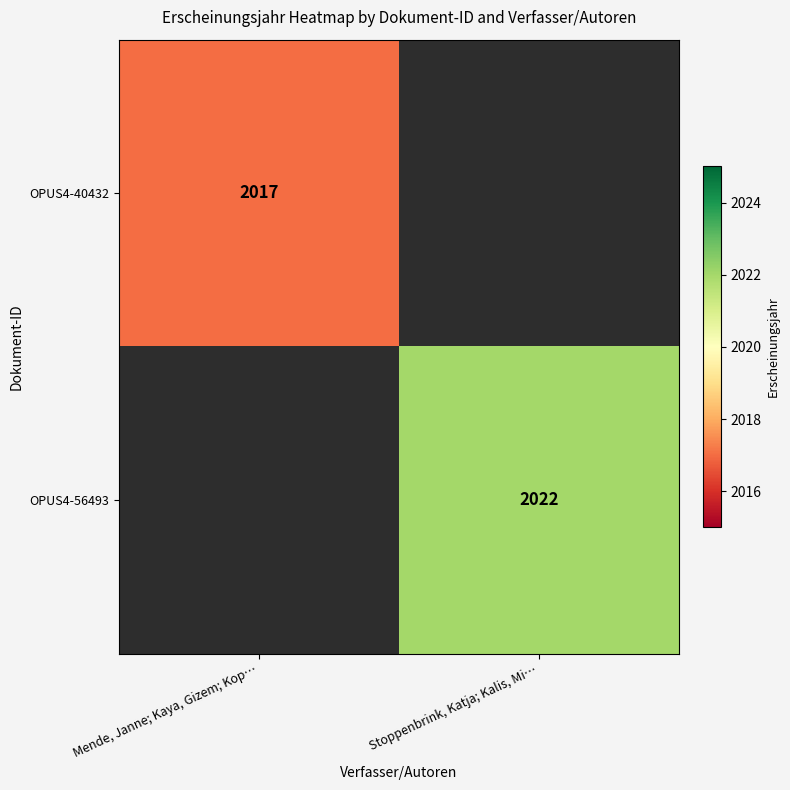

The value of OPUS4-56493 at Stoppenbrink, Katja; Kalis, Mi… is 475. True or false?

False